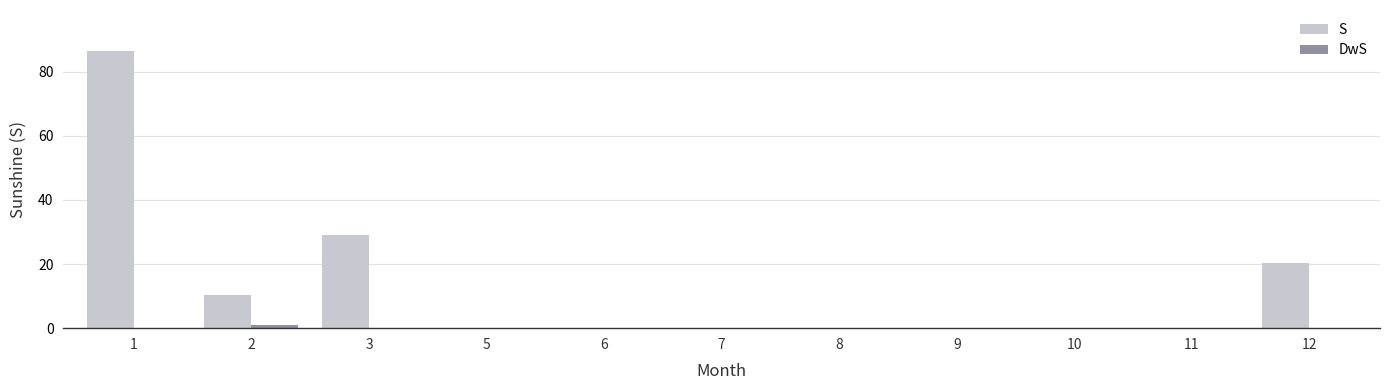

Count the number of data series in this chart.

2